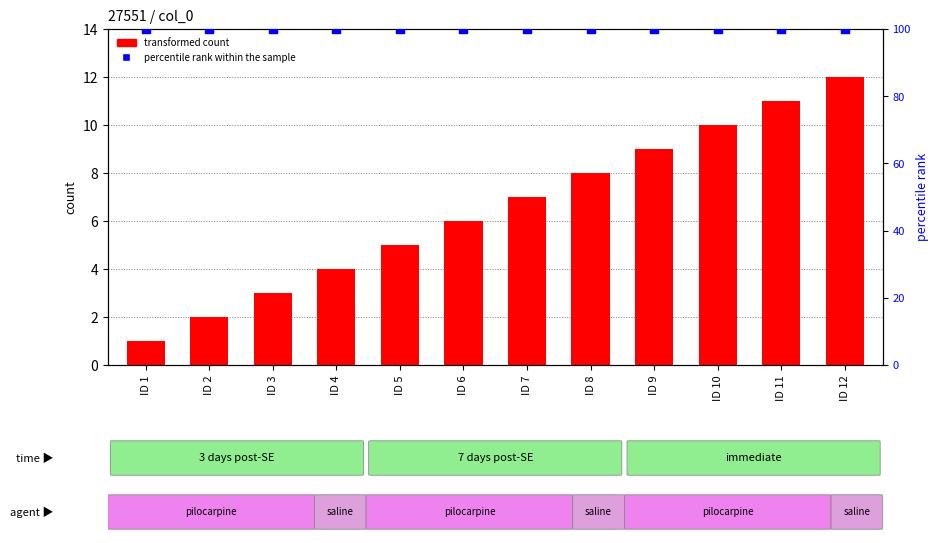

What are all the series names shown in the legend?

transformed count, percentile rank within the sample